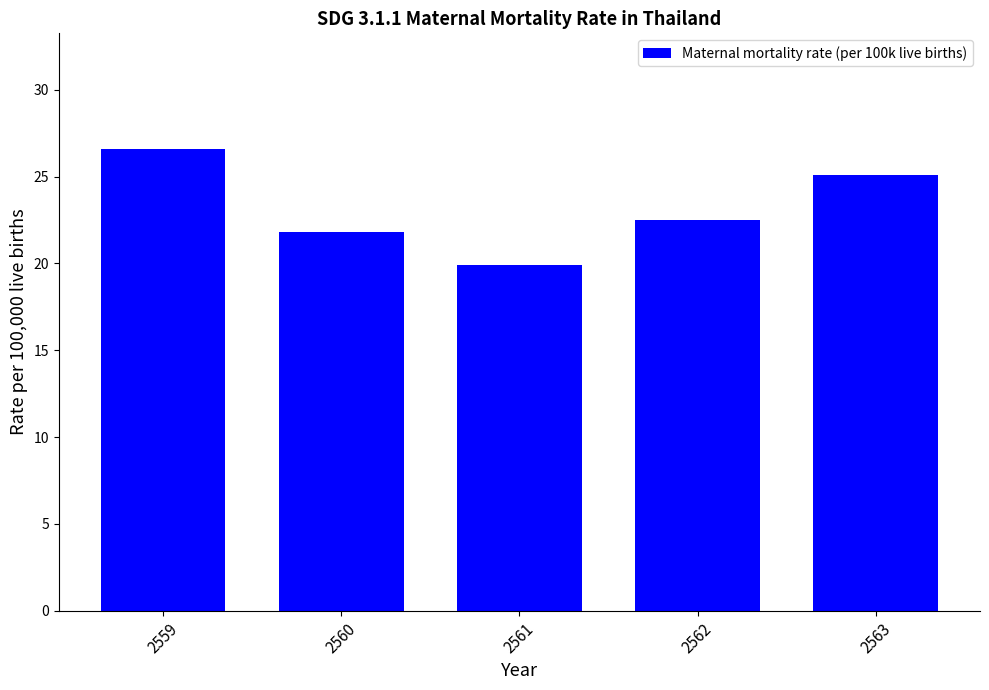

At which label is the value closest to 23?

2562